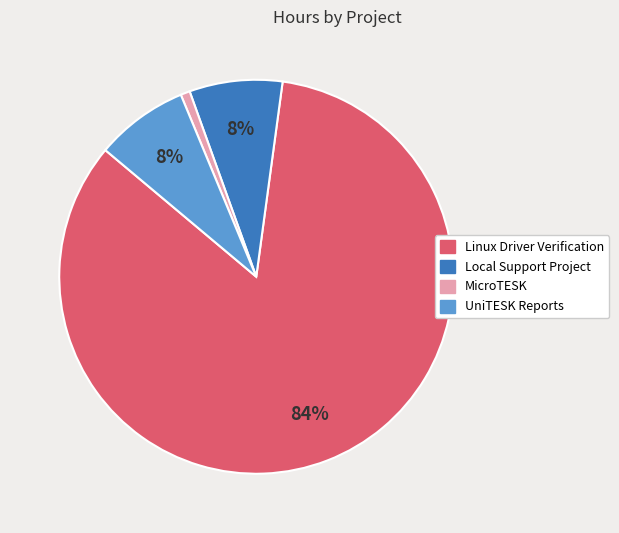

Does any single category account for the majority?

Yes